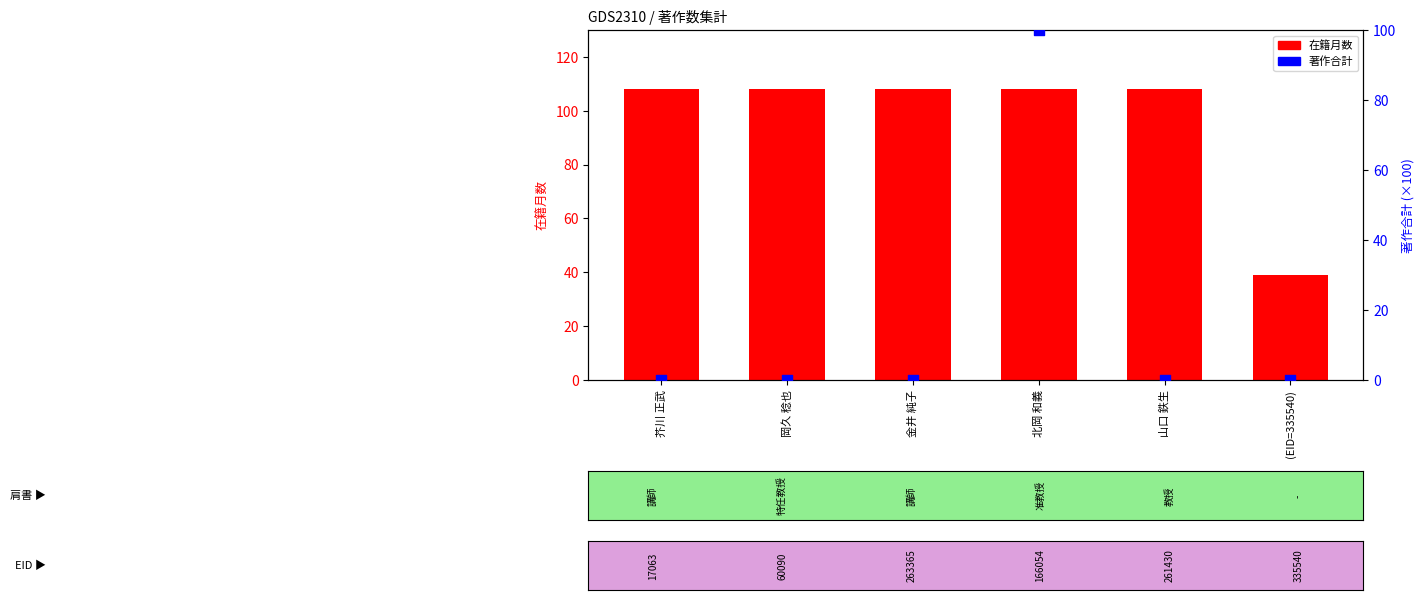

Which series reaches the maximum Y coordinate?

在籍月数